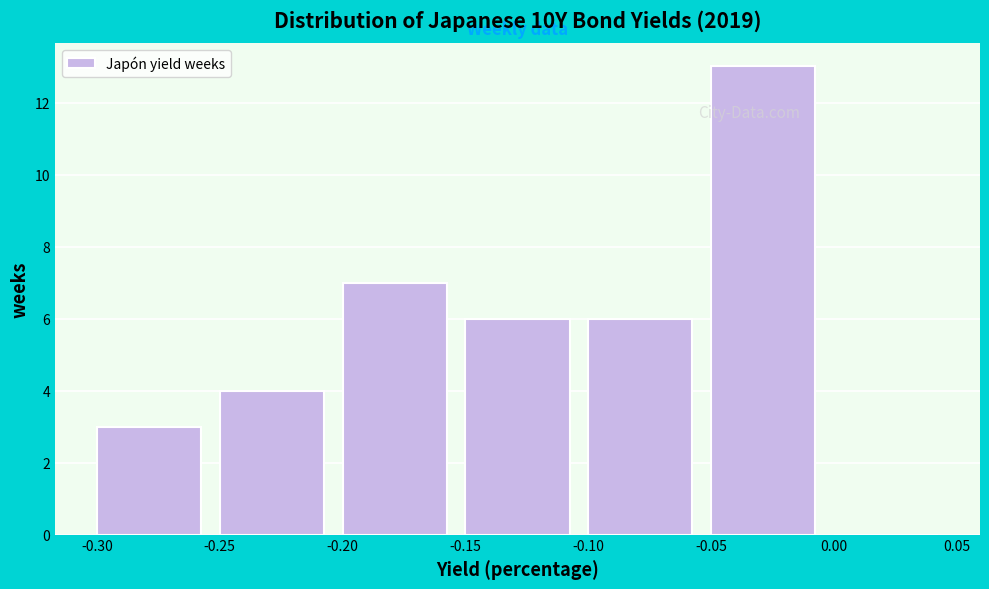

Reading left to right, list every bar in this chart as the range it spans on the x-axis followed by its height. The values are not printed on the chart, so give them approximately, as read against the axis.

-0.30 to -0.25: 3
-0.25 to -0.20: 4
-0.20 to -0.15: 7
-0.15 to -0.10: 6
-0.10 to -0.05: 6
-0.05 to 0.00: 13
0.00 to 0.05: 0